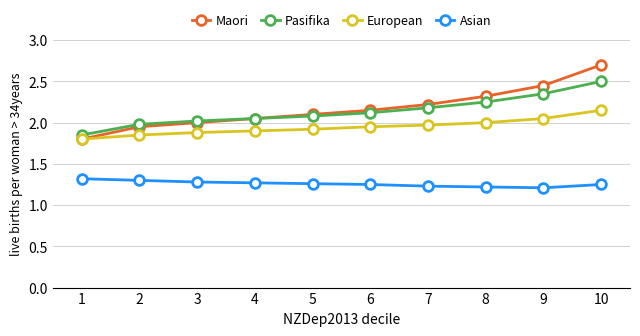

What is the difference between the second highest and second lowest values in the Pasifika series?

0.4